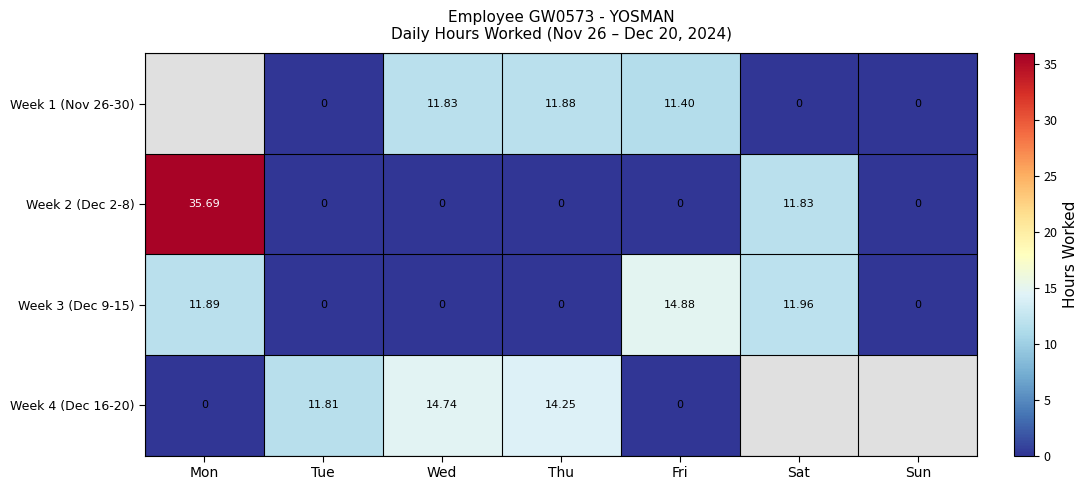

How many data points does each series have?

7